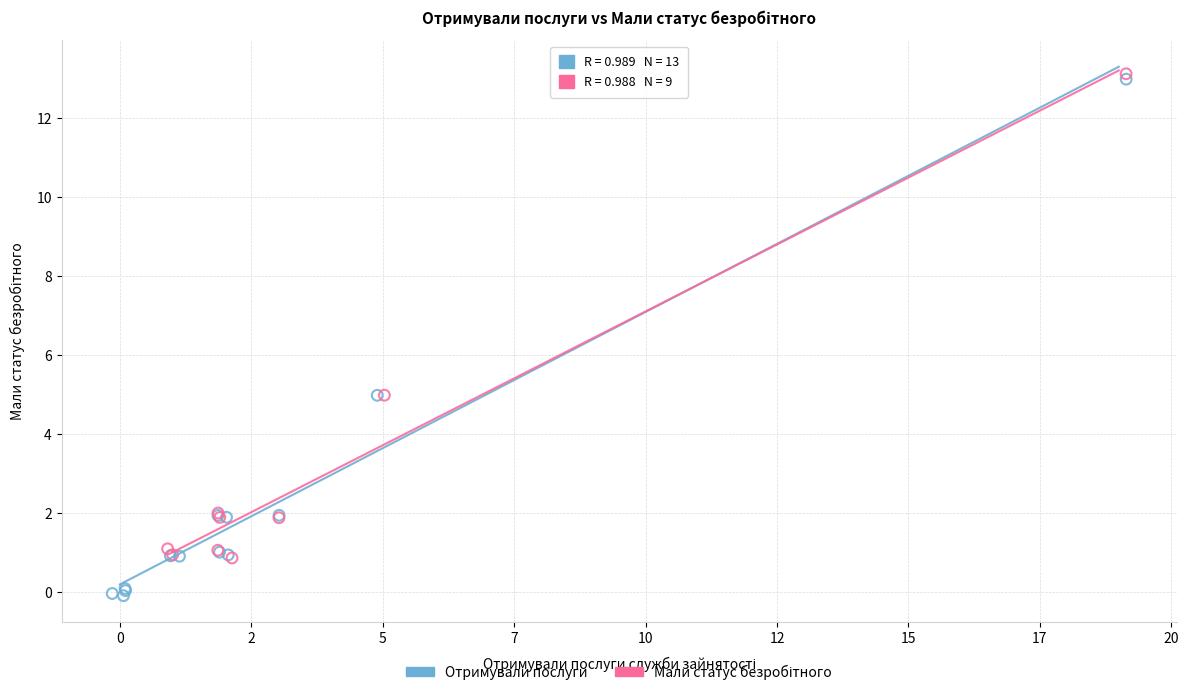

Which series has the largest Y range (max minus min)?

Отримували послуги